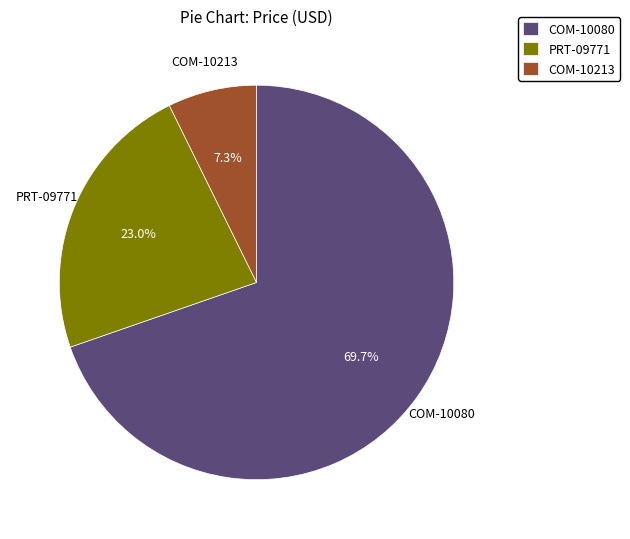

Does COM-10213 account for over 50% of the chart?

No